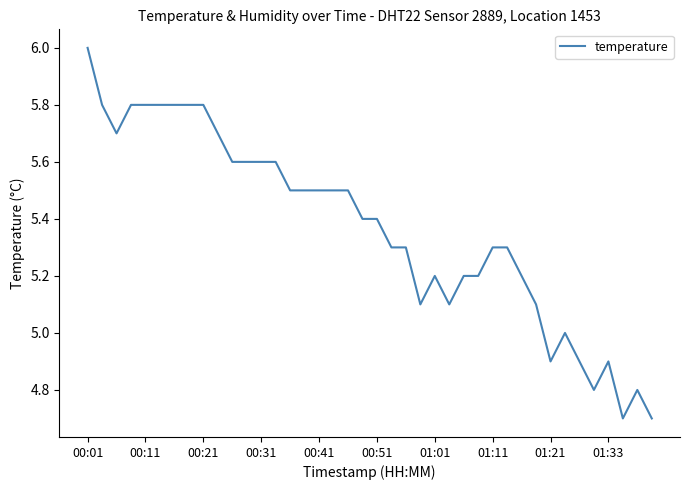

What is the difference between the maximum and minimum values?

1.3